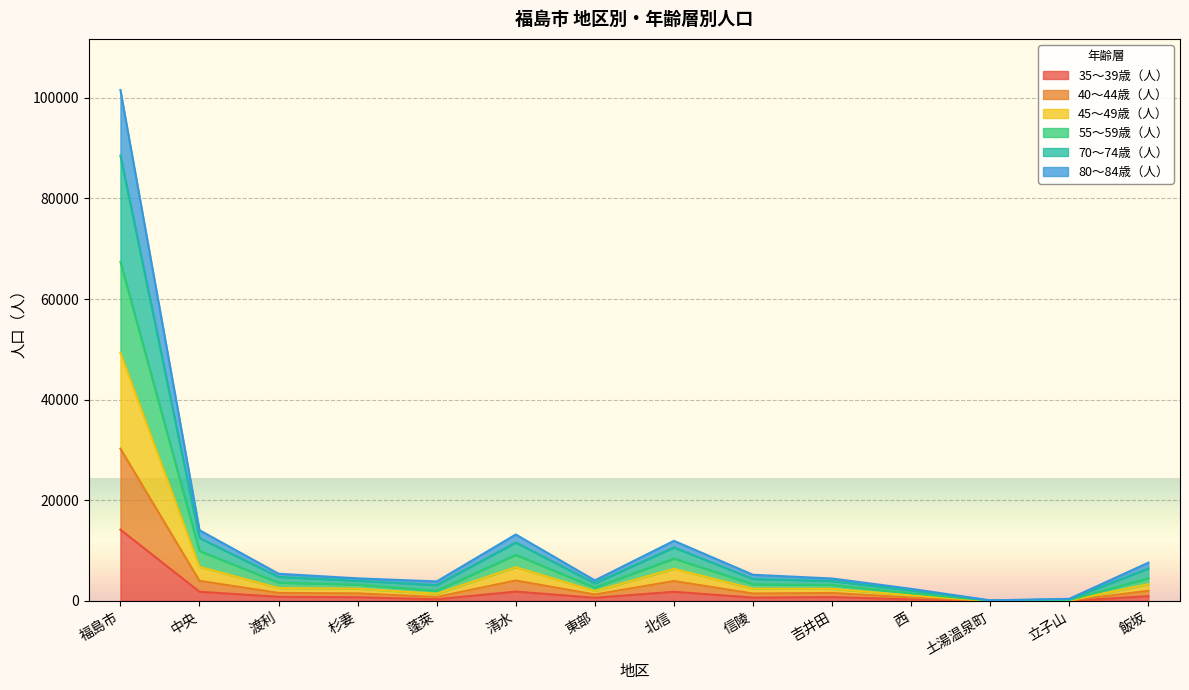

At which category is the sum across all series the highest?

福島市